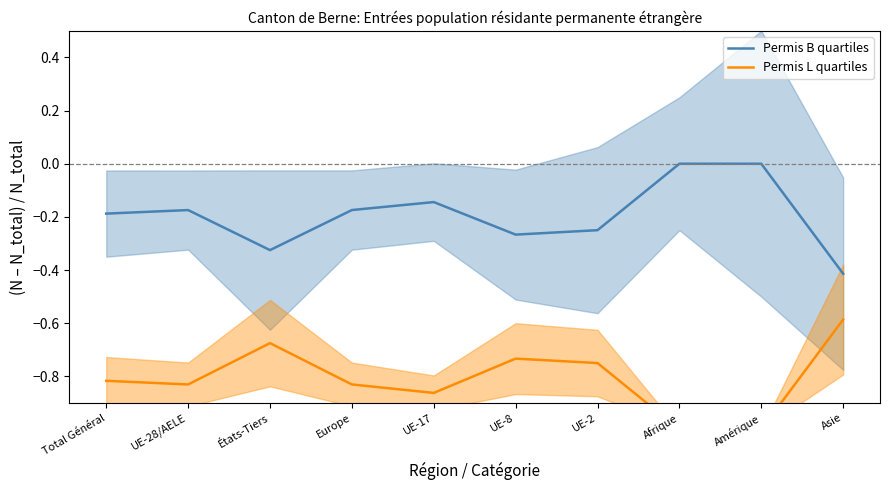

What is the average value of the Permis L quartiles series?

-0.8